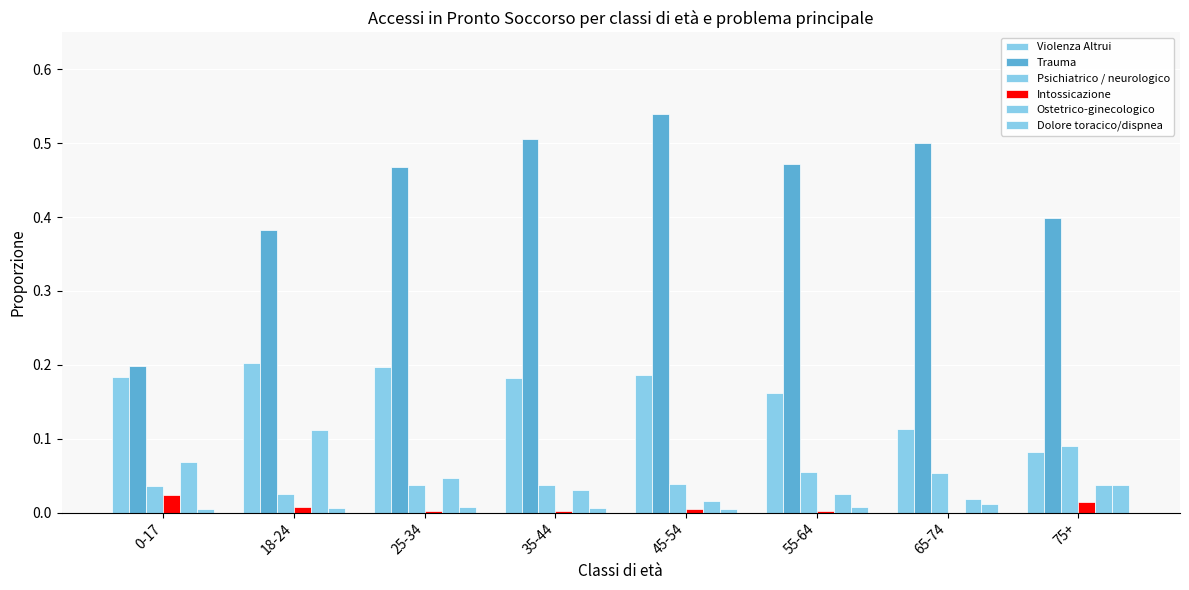

Count the Violenza Altrui values in the range 0 to 1.

8